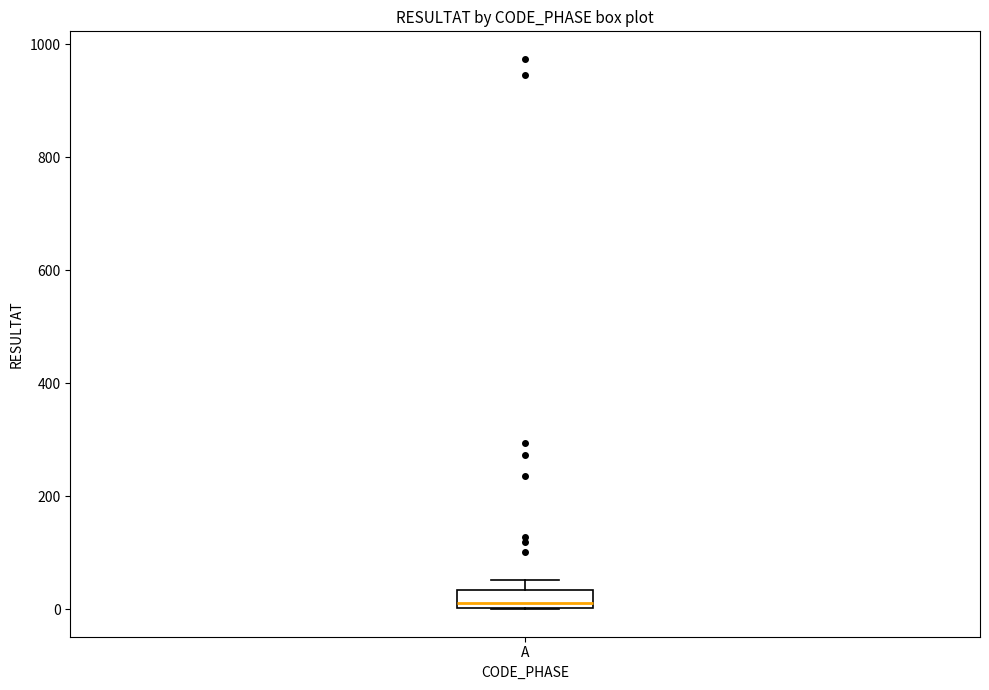

Where is the lower edge of the box for A on the y-axis? The values are not printed on the chart, so give them approximately, as read against the axis.

0